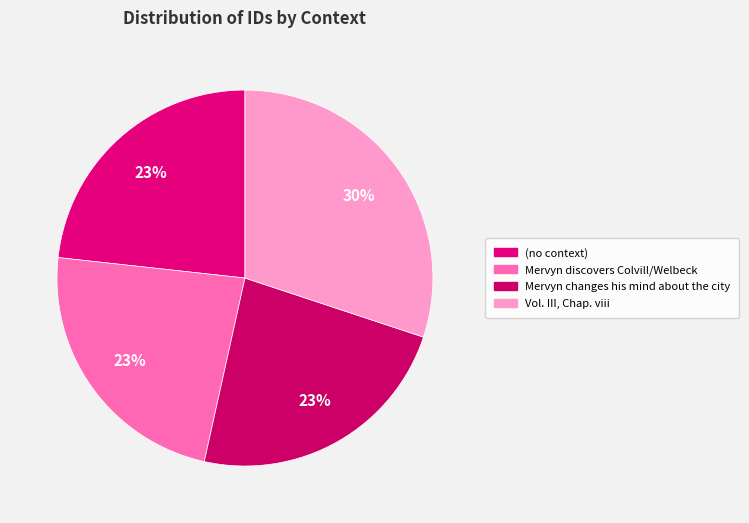

Which category has the biggest portion of the pie?

Vol. III, Chap. viii